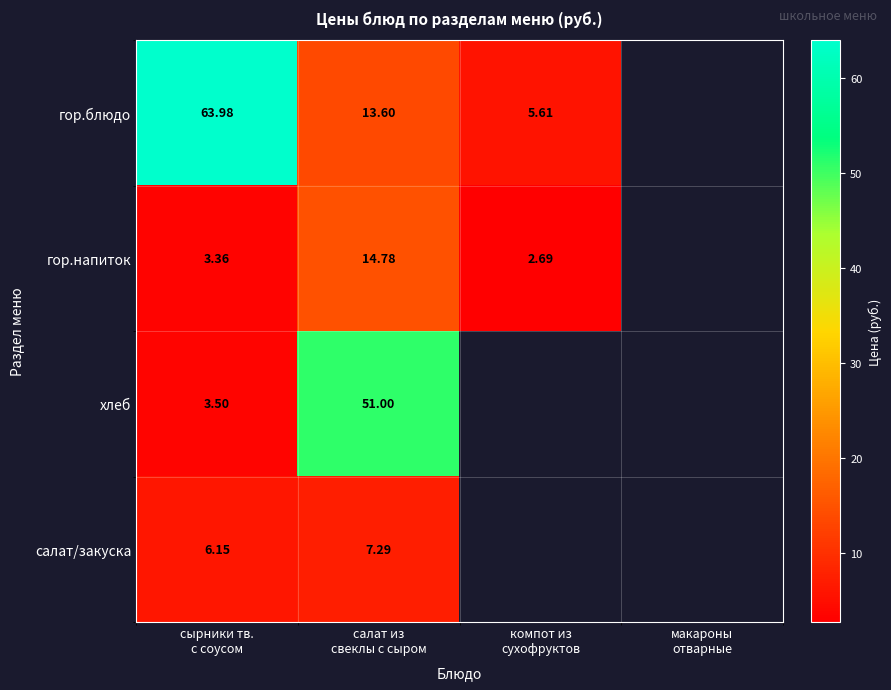

What is the difference between the гор.напиток values at салат из свеклы с сыром and компот из сухофруктов?

12.1